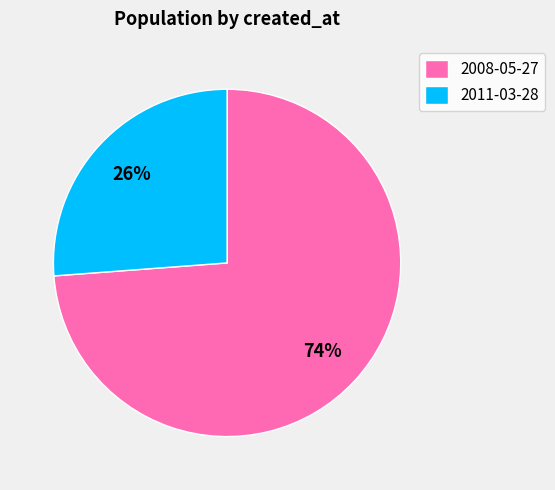

The 2011-03-28 slice represents 21% of the pie. True or false?

False